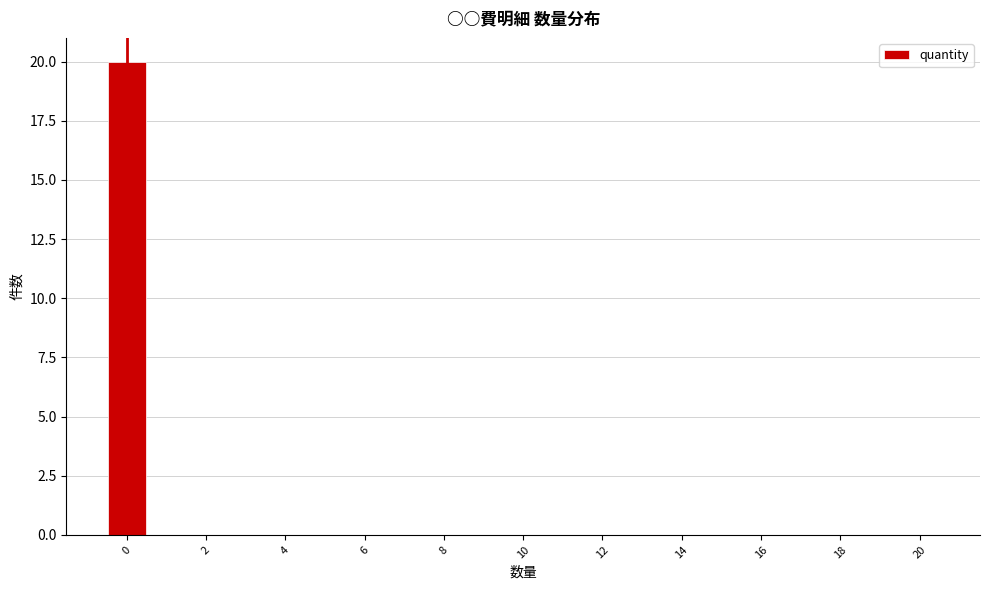

What is the height of the bar covering -0.5 to 0.5 on the x-axis? Neither the bar edges nor the heights are printed on the chart, so give them approximately, as read against the axes.

20